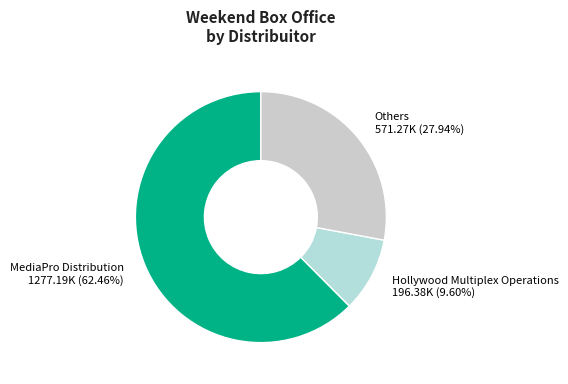

Rank the categories by value from highest to lowest.

MediaPro Distribution 1277.19K (62.46%), Others 571.27K (27.94%), Hollywood Multiplex Operations 196.38K (9.60%)